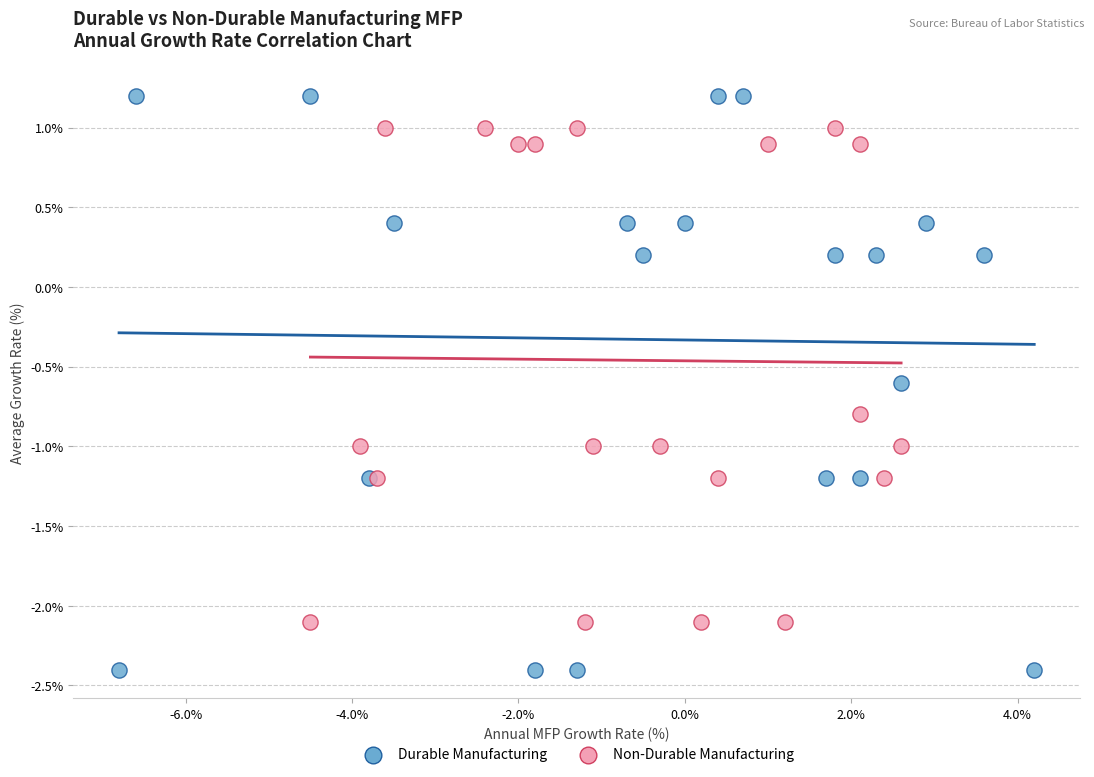

Which series contains the highest Y value?

Durable Manufacturing